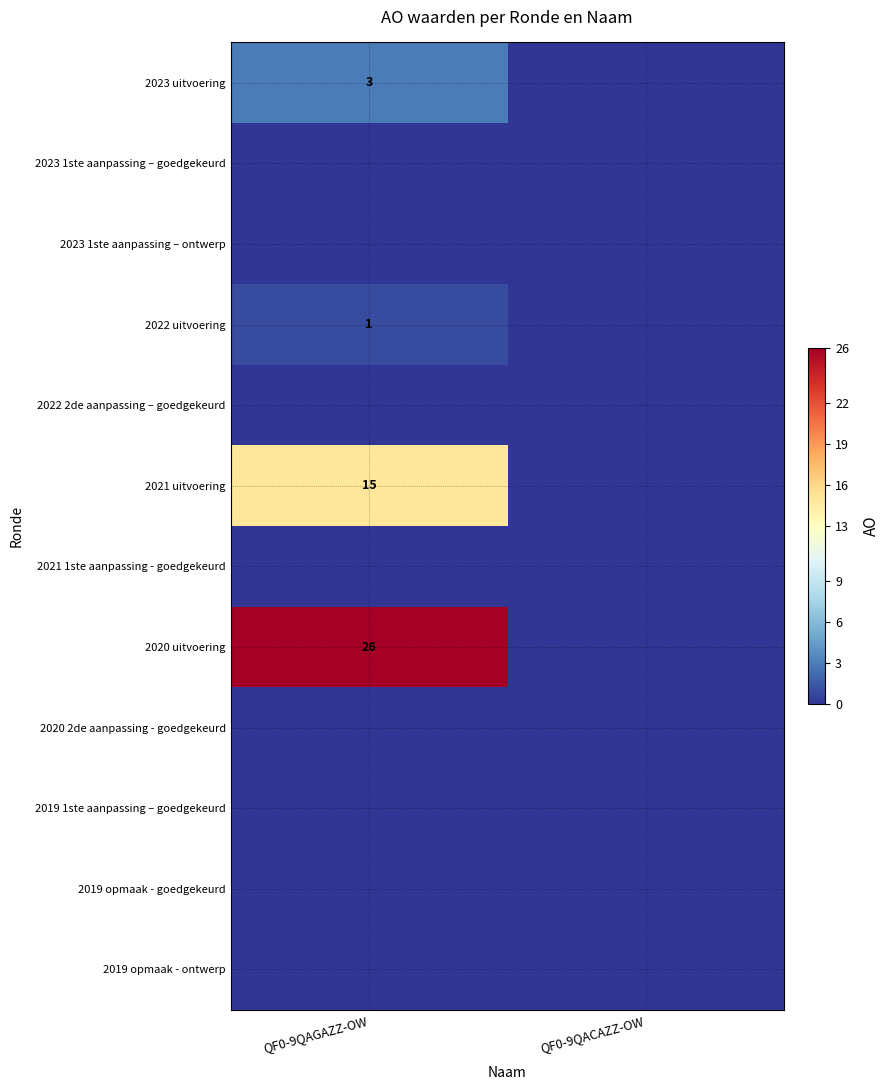

At how many categories does at least one series exceed 25?

1